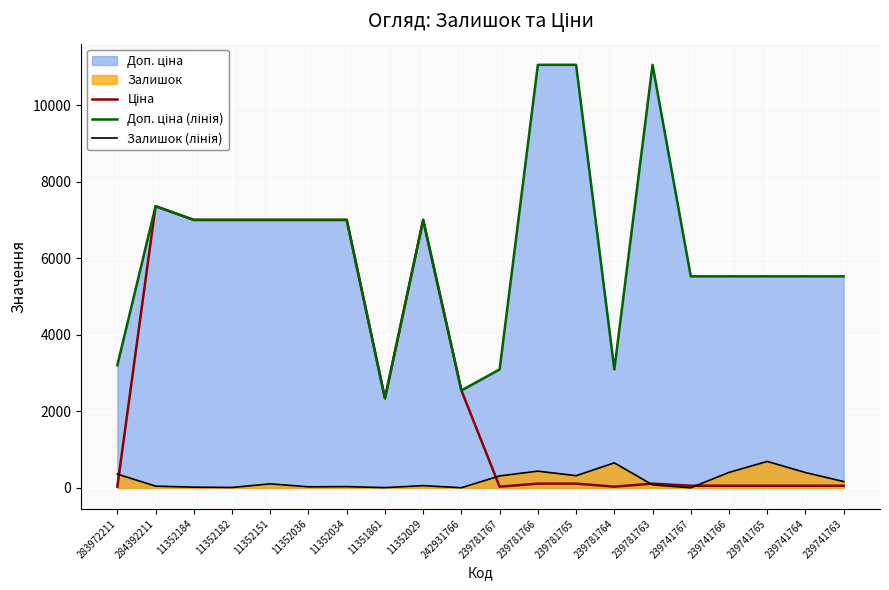

Which category has the lowest value across all series?

239741767